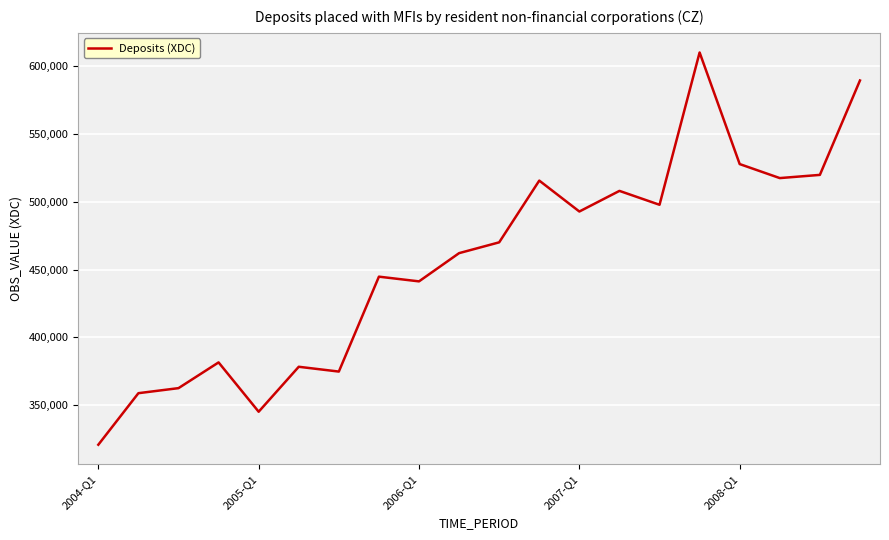

What is the minimum value shown in the chart?

321077